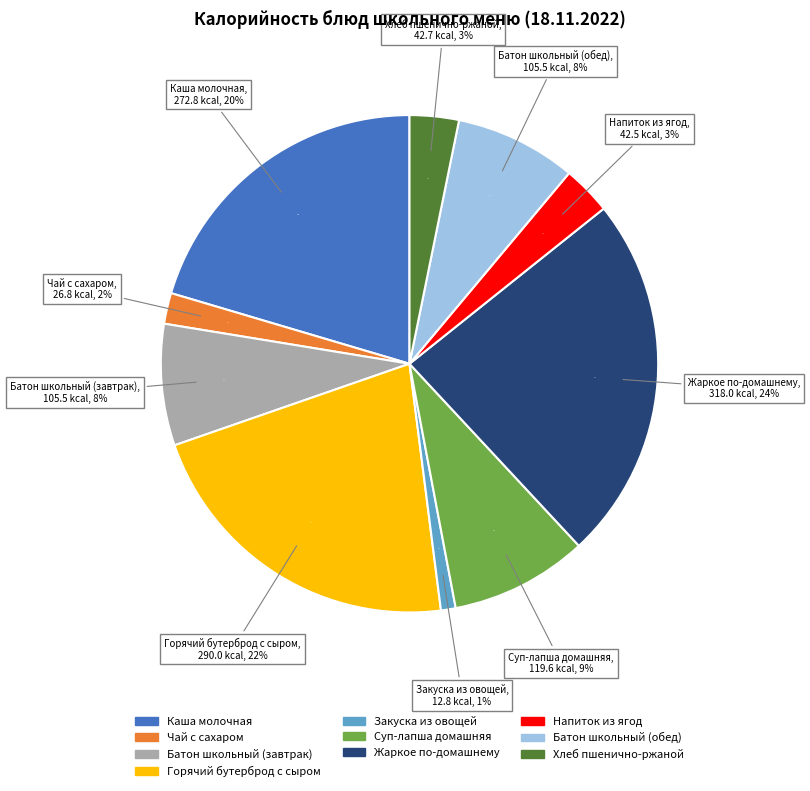

How much of the chart is everything except Суп-лапша домашняя?

91.0%